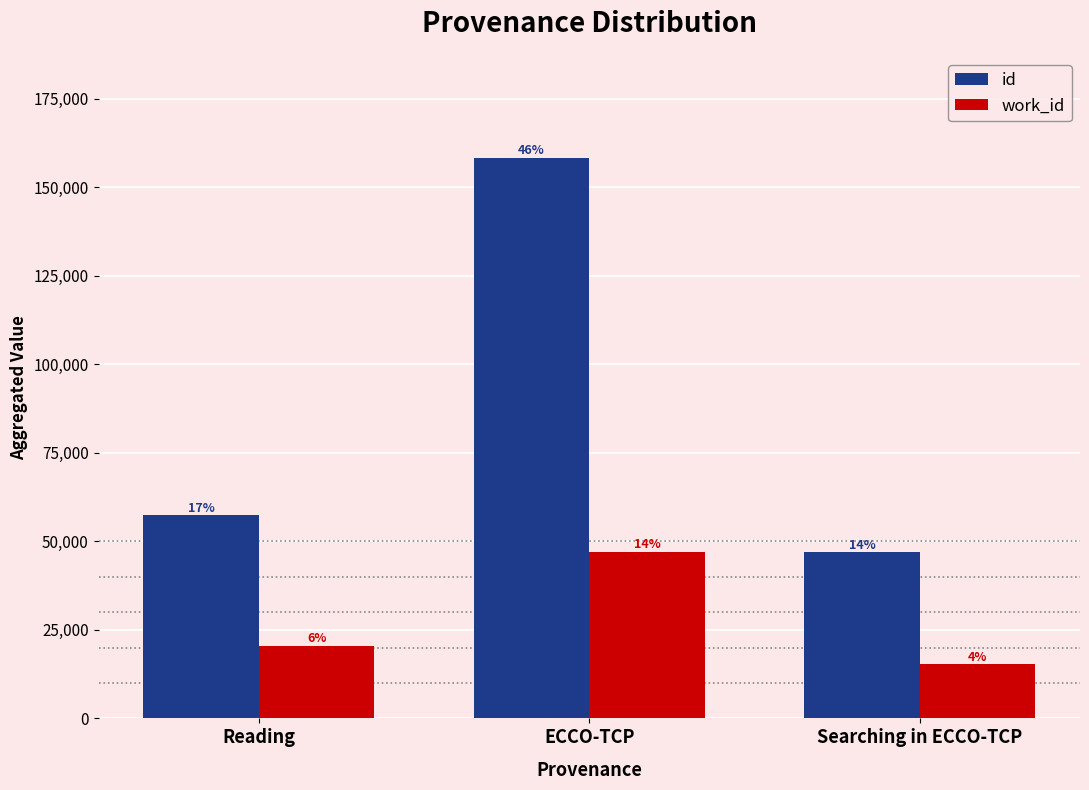

Reading left to right, extract all data points from this chart.

id: Reading=57384	ECCO-TCP=158326	Searching in ECCO-TCP=46875
work_id: Reading=20527	ECCO-TCP=46981	Searching in ECCO-TCP=15281